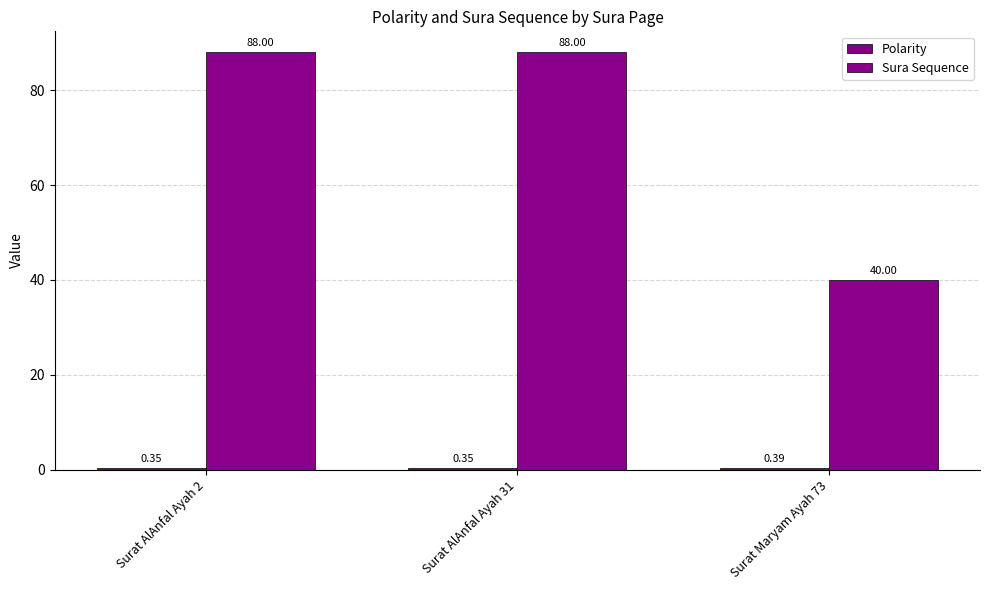

What is the label of the 3rd bar from the left?

Surat Maryam Ayah 73